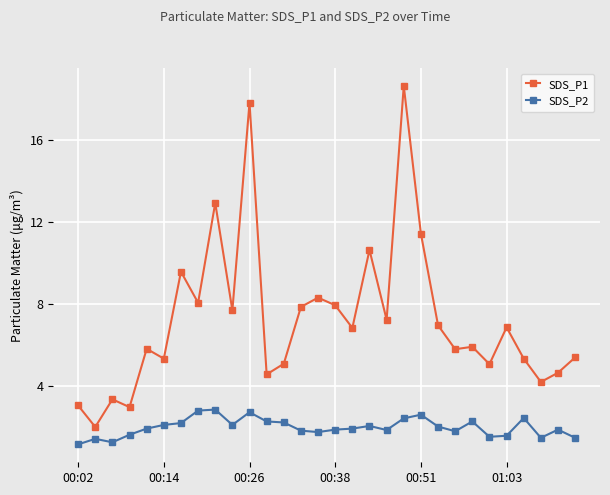

Which series has the largest total across all categories?

SDS_P1